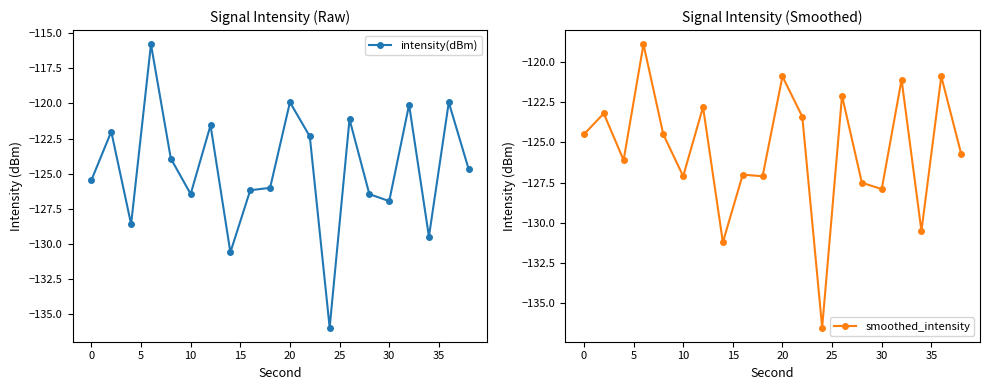

What is the highest value of the intensity(dBm) series?

-115.8